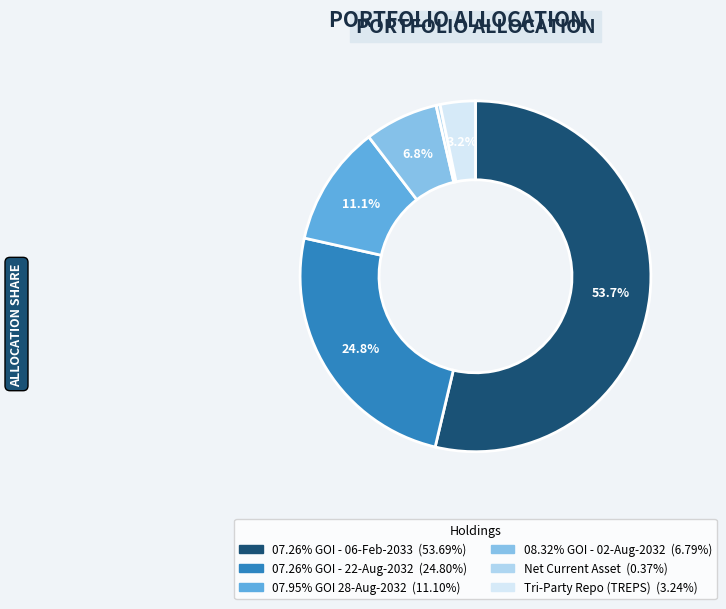

To the nearest percent, what percentage of the pie is 07.26% GOI - 06-Feb-2033?

54%